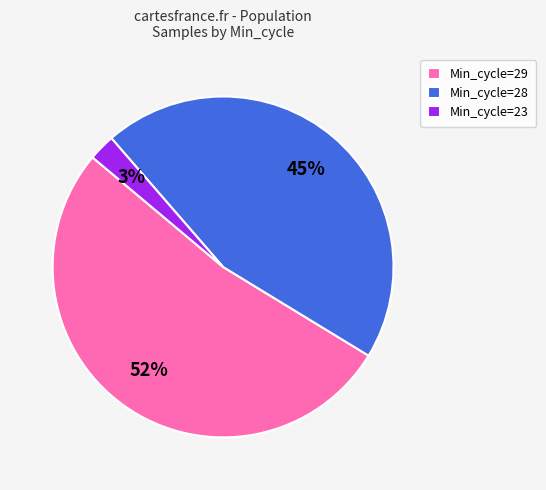

Is there any slice that represents more than half of the pie?

Yes